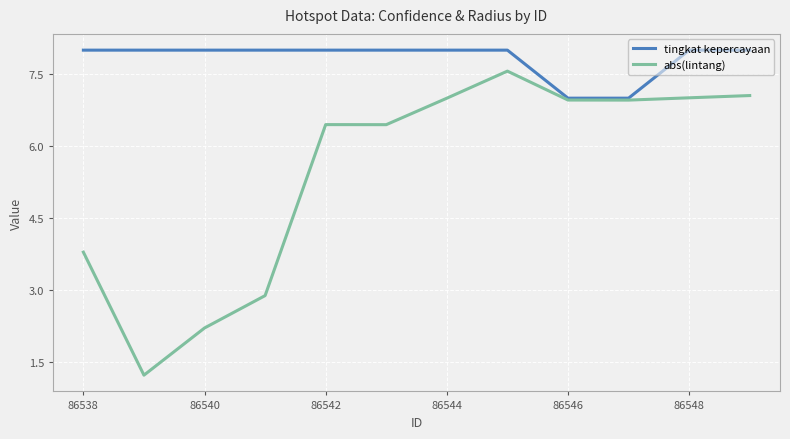

Which series has the largest total across all categories?

tingkat kepercayaan